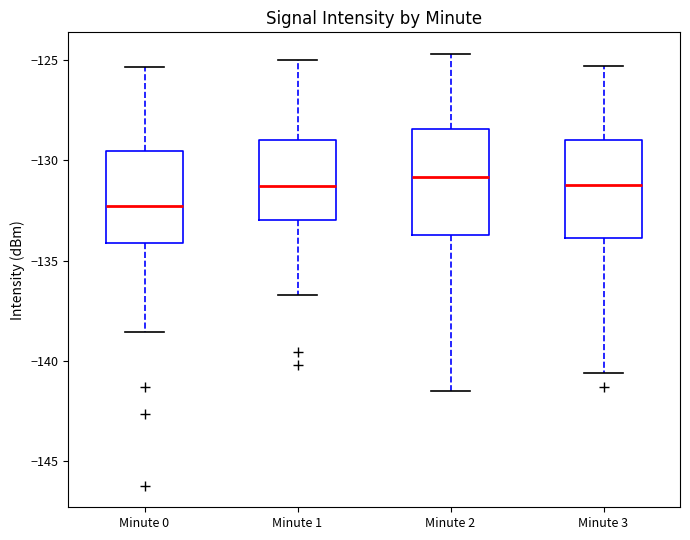

Which box has the lowest median line?

Minute 0